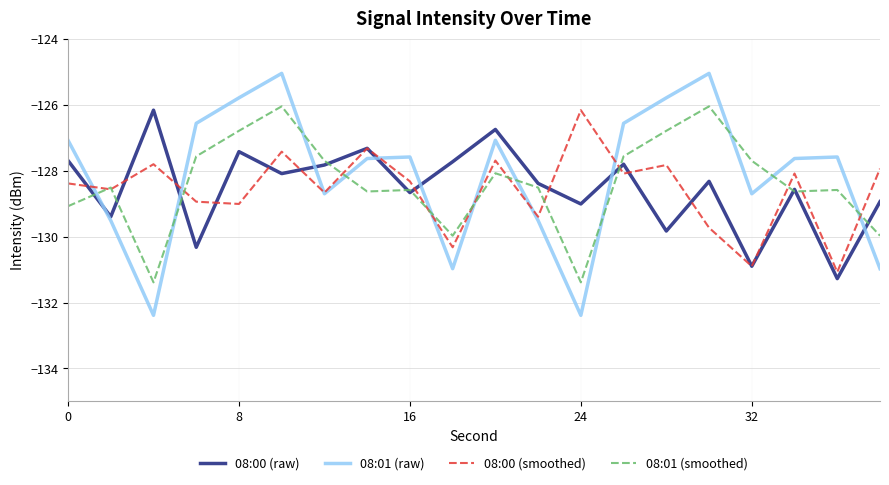

Which series has the largest range (max minus min)?

08:01 (raw)